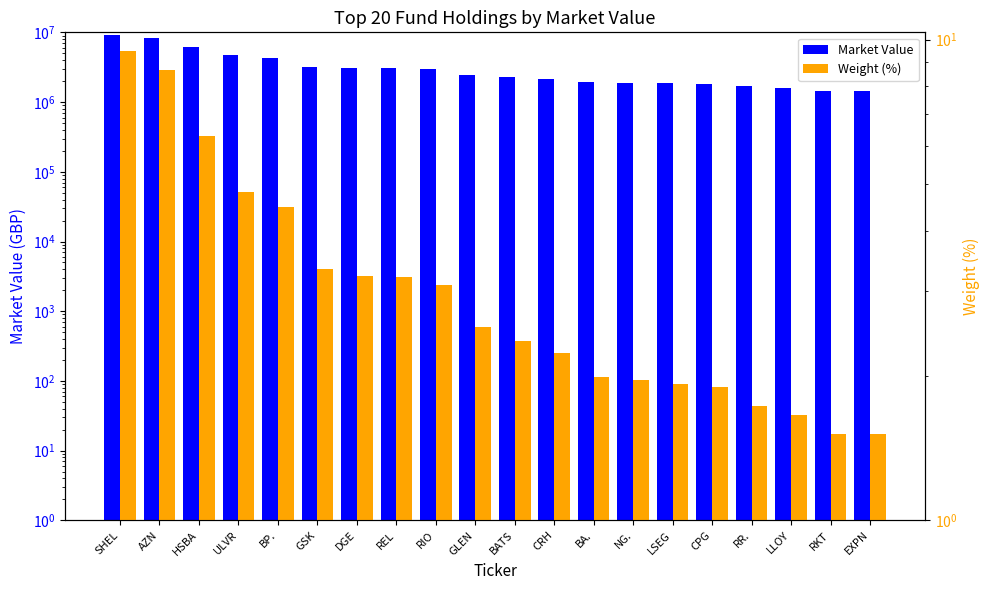

What position from the right is REL?

13